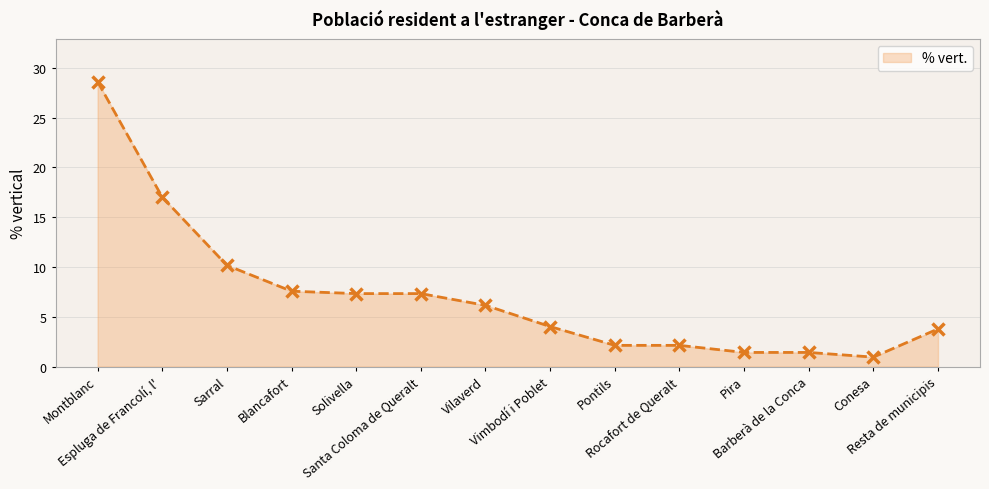

What is the value of the 2nd point from the left?

17.0